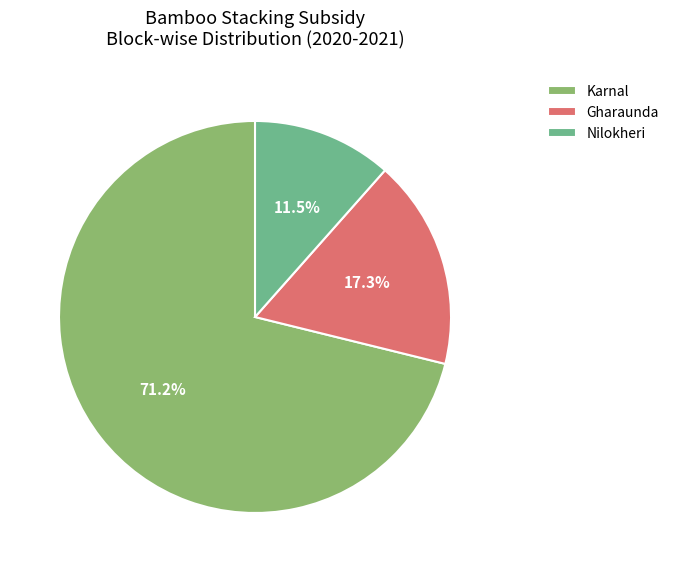

Does any single category account for the majority?

Yes